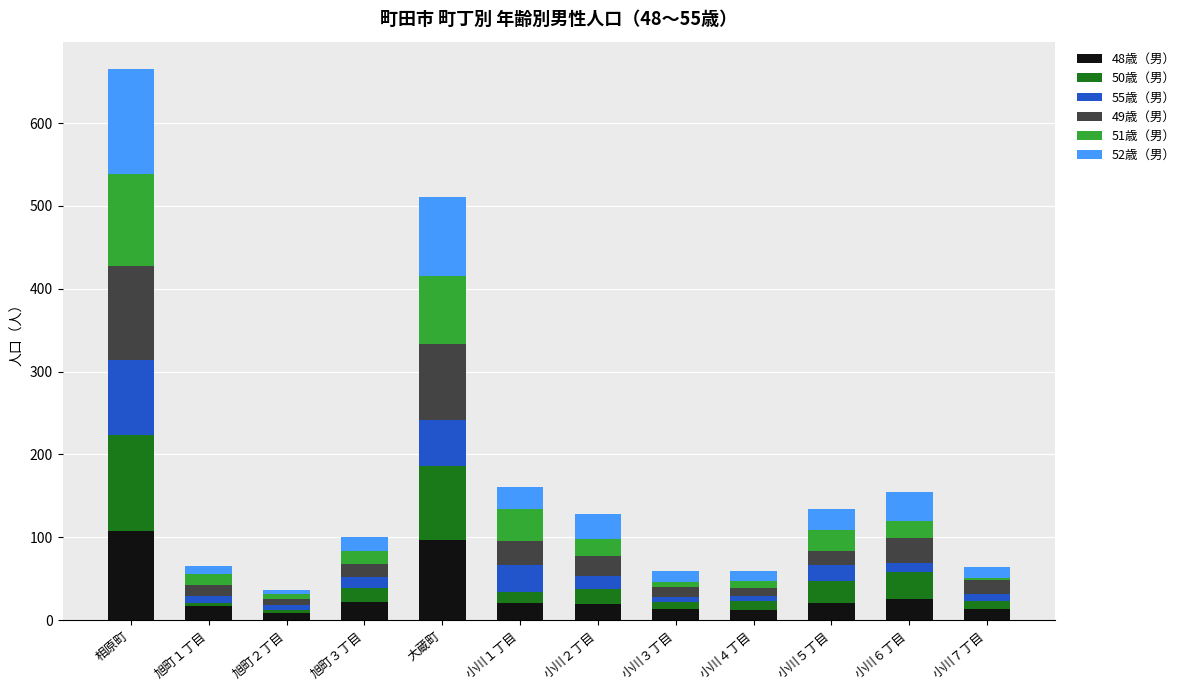

True or false: 48歳（男） has a value of 97 at 大蔵町.

True